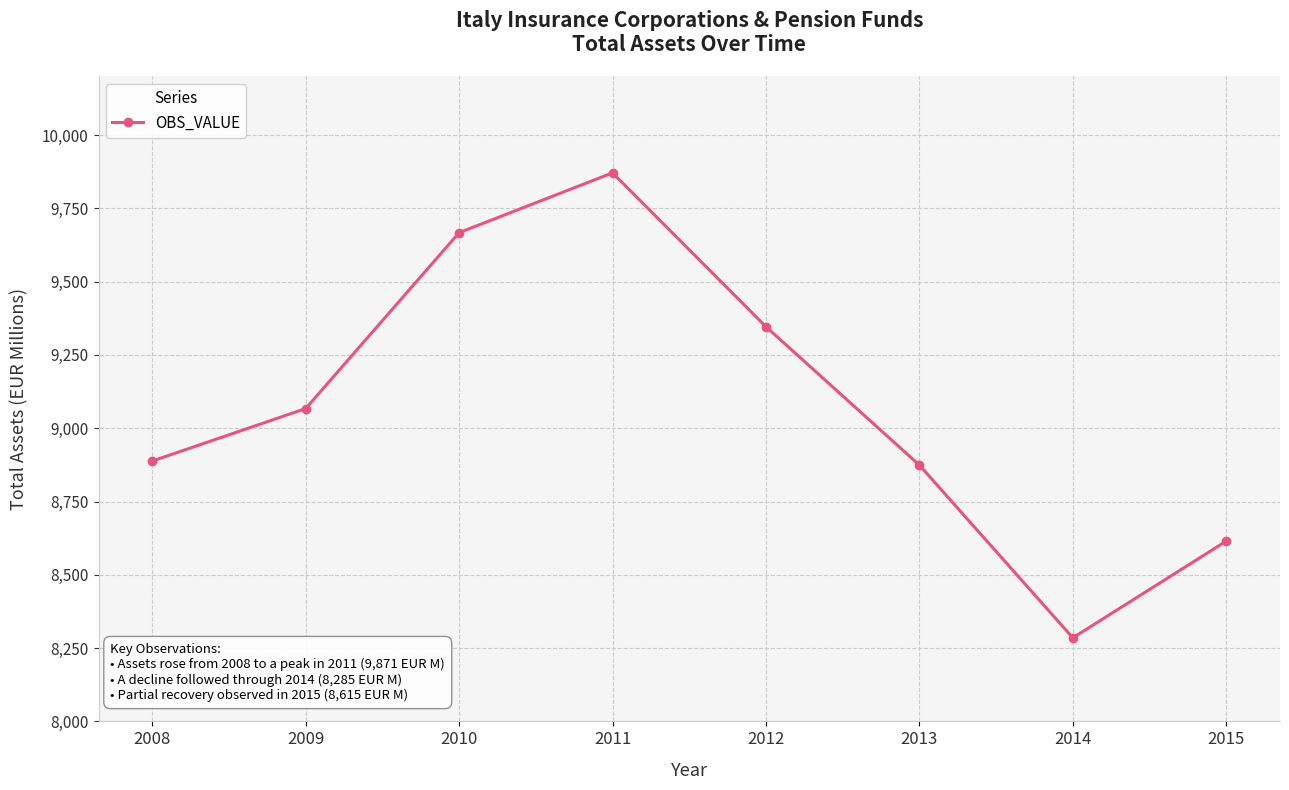

Which has a higher value, 2008 or 2009?

2009